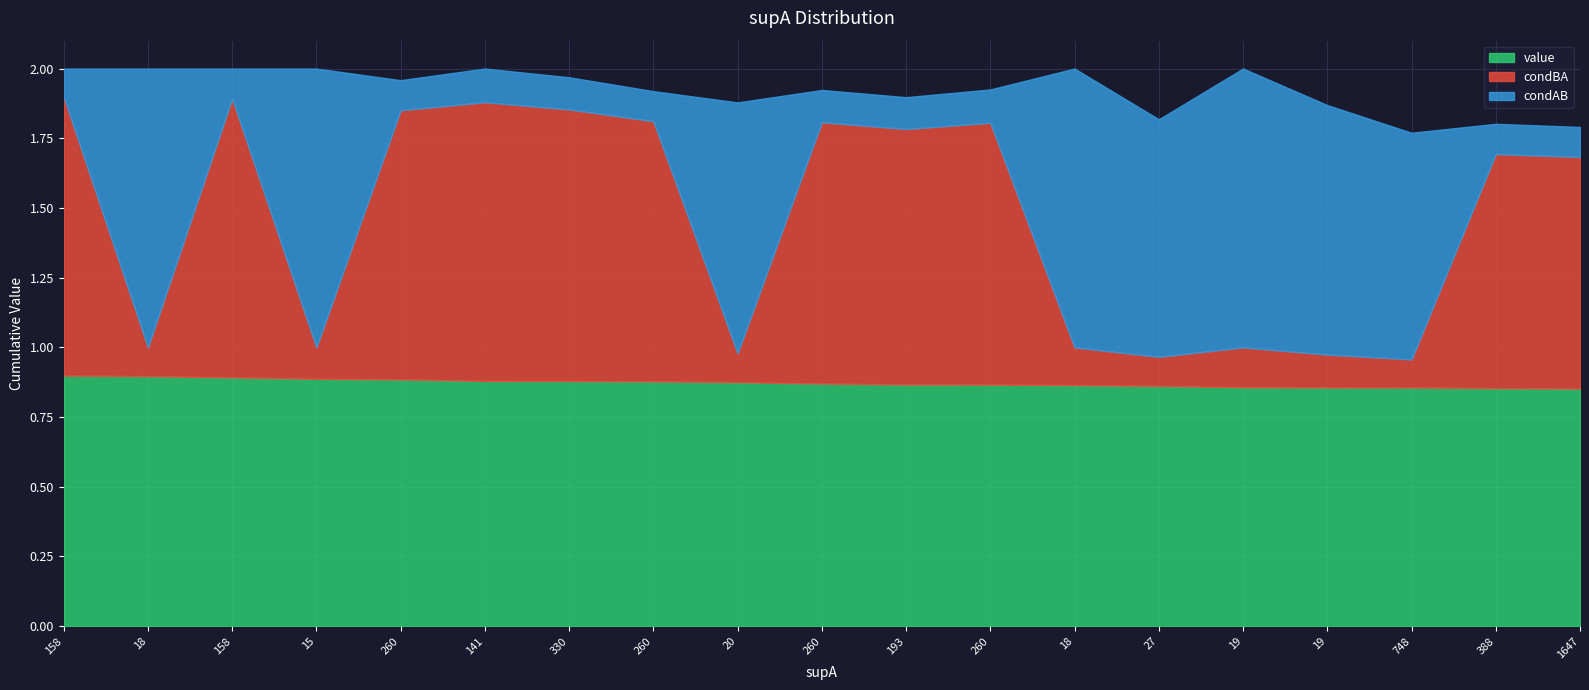

Between 5 and 10, which series saw the biggest shift?

condBA